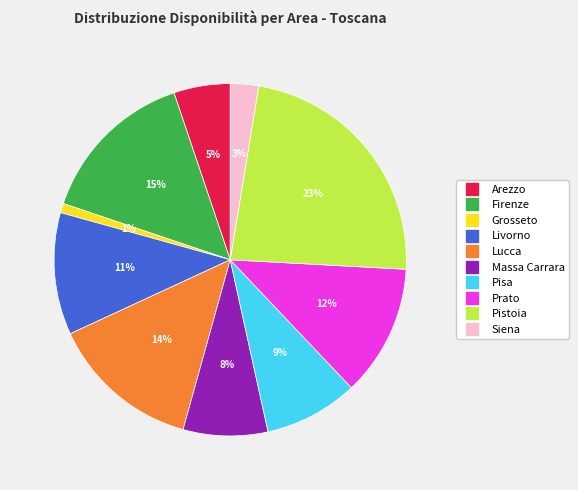

What percentage is the Pisa slice, to the nearest percent?

9%